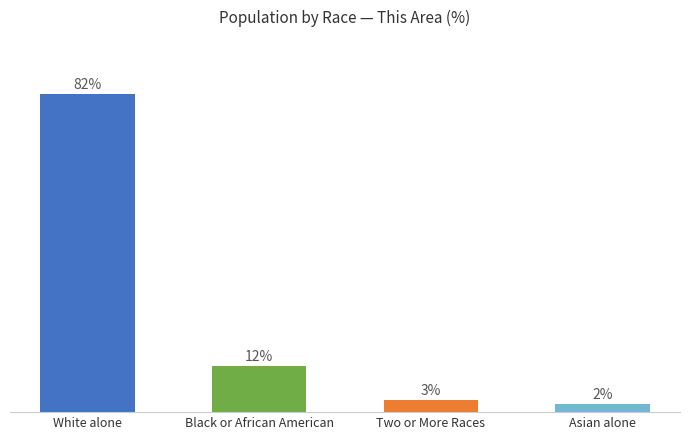

Are the bars grouped side by side (vs. stacked)?

No